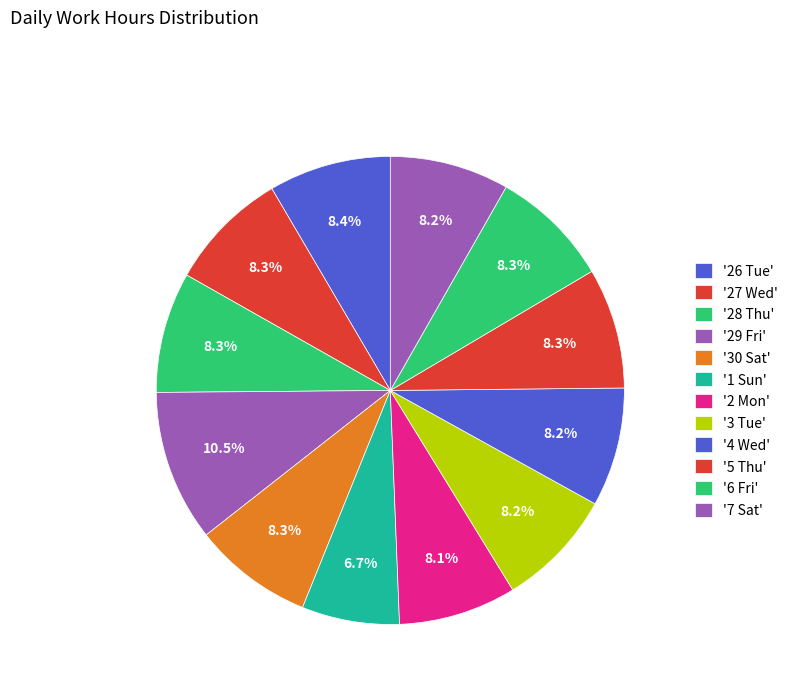

How many segments does this pie chart have?

12